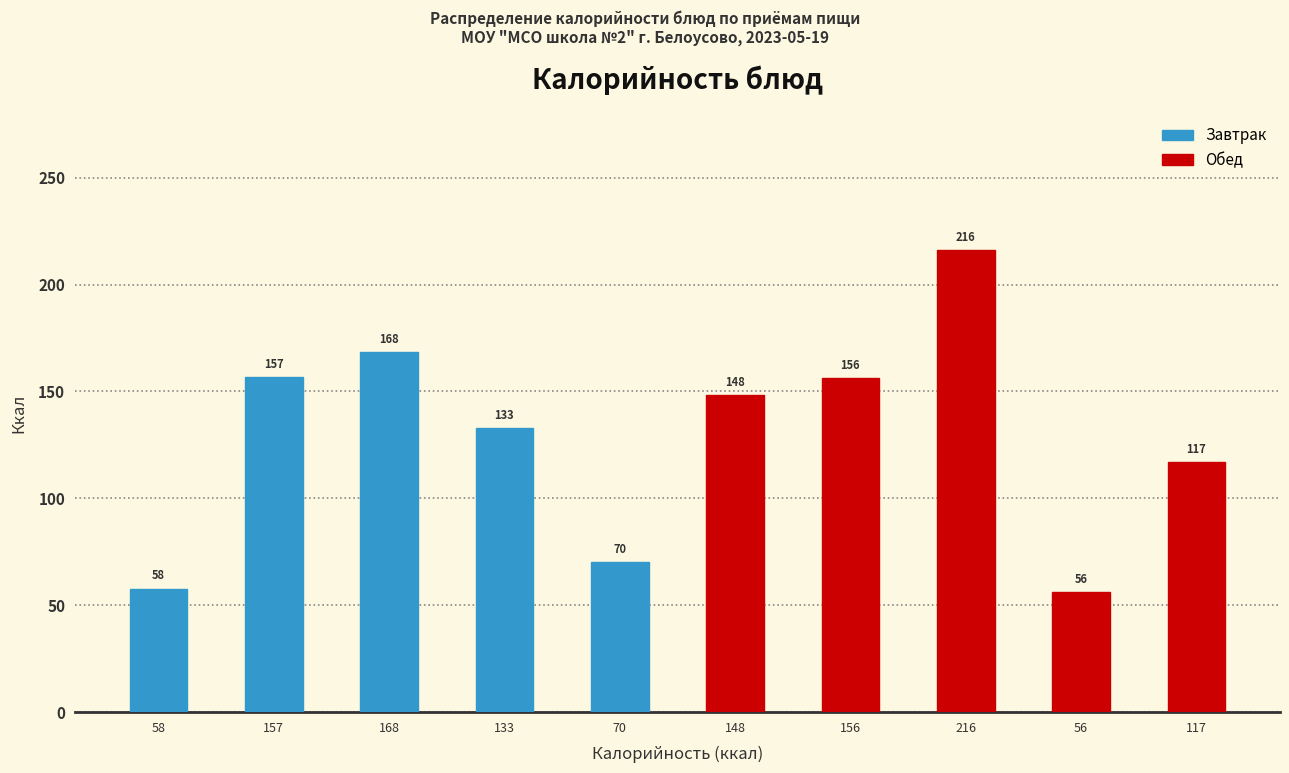

Where does the data first go above 148?

157